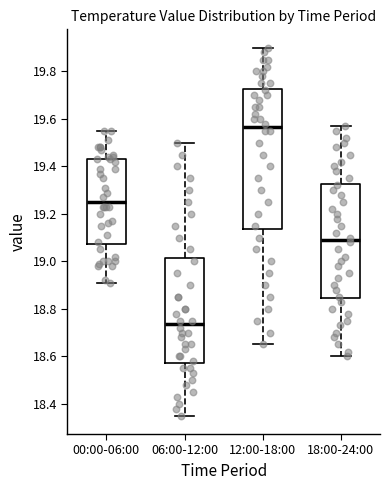

Which box is the tallest, from its lower edge to its upper edge?

12:00-18:00